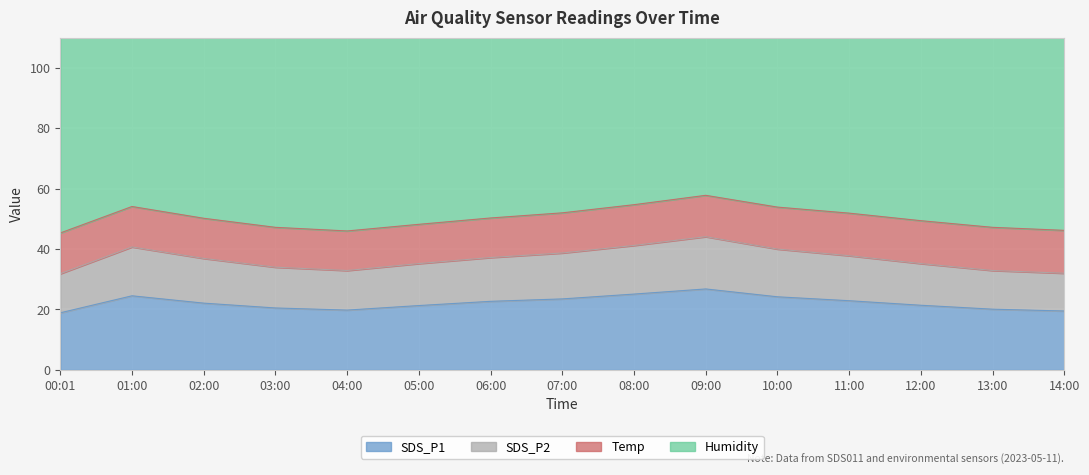

How many data points in SDS_P2 are above 36?

8